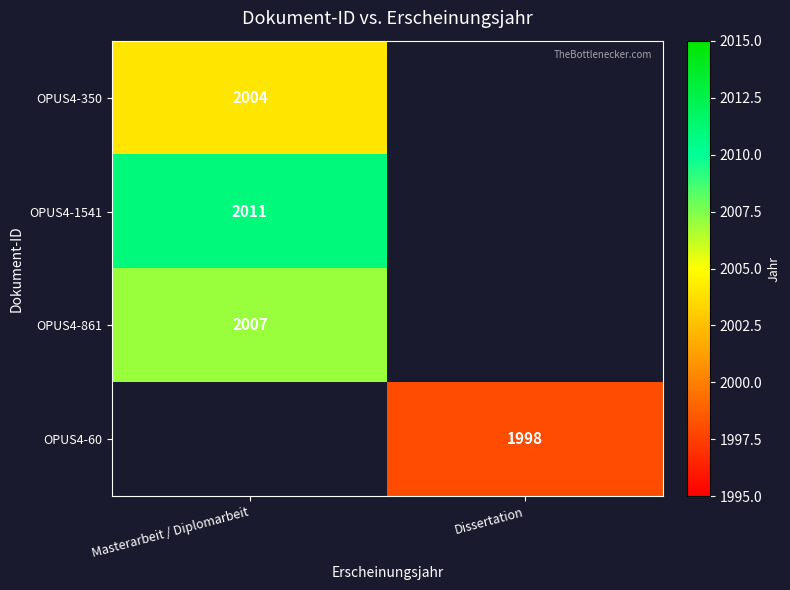

Count the number of categories in the chart.

2